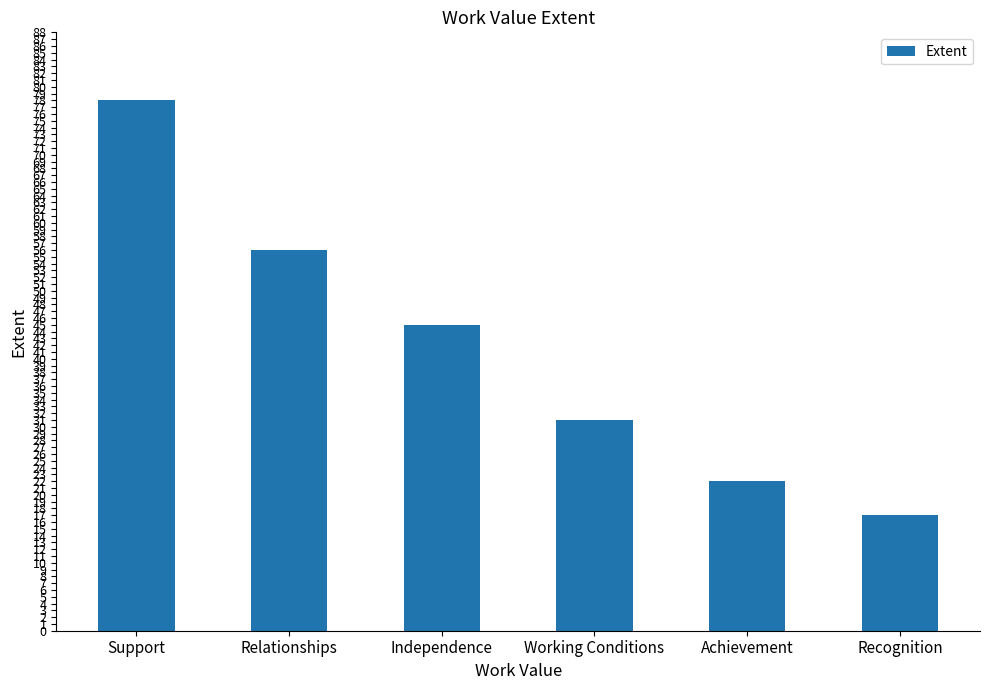

List the labels in order of value, largest first.

Support, Relationships, Independence, Working Conditions, Achievement, Recognition